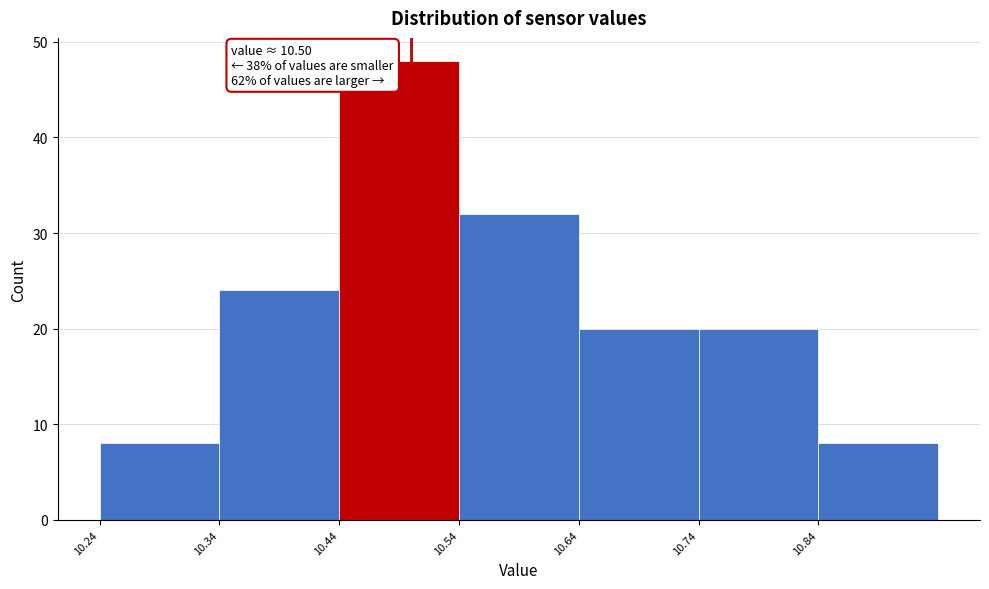

Over which range of the x-axis is the bar tallest?

10.44 to 10.54